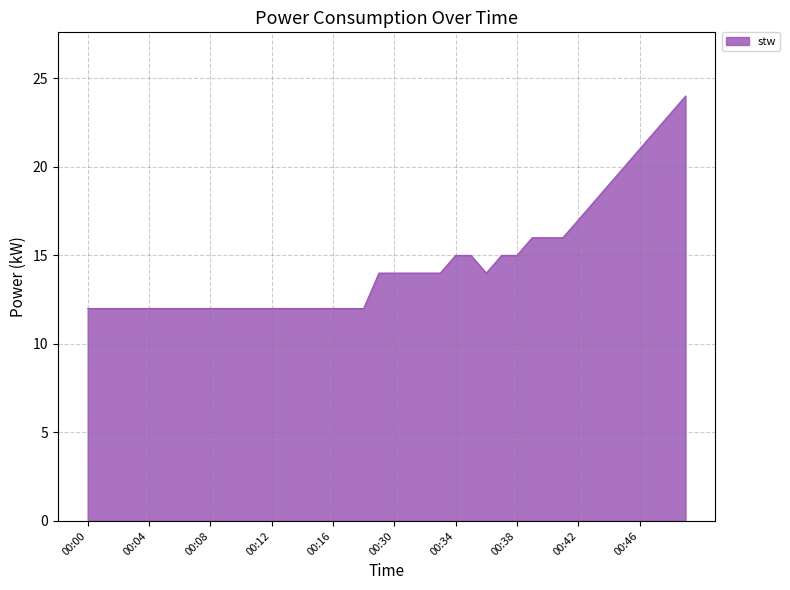

What is the greatest value displayed?

24